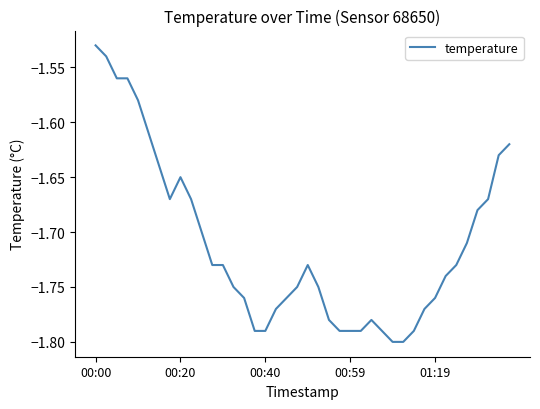

At which label is the value closest to -1?

00:00